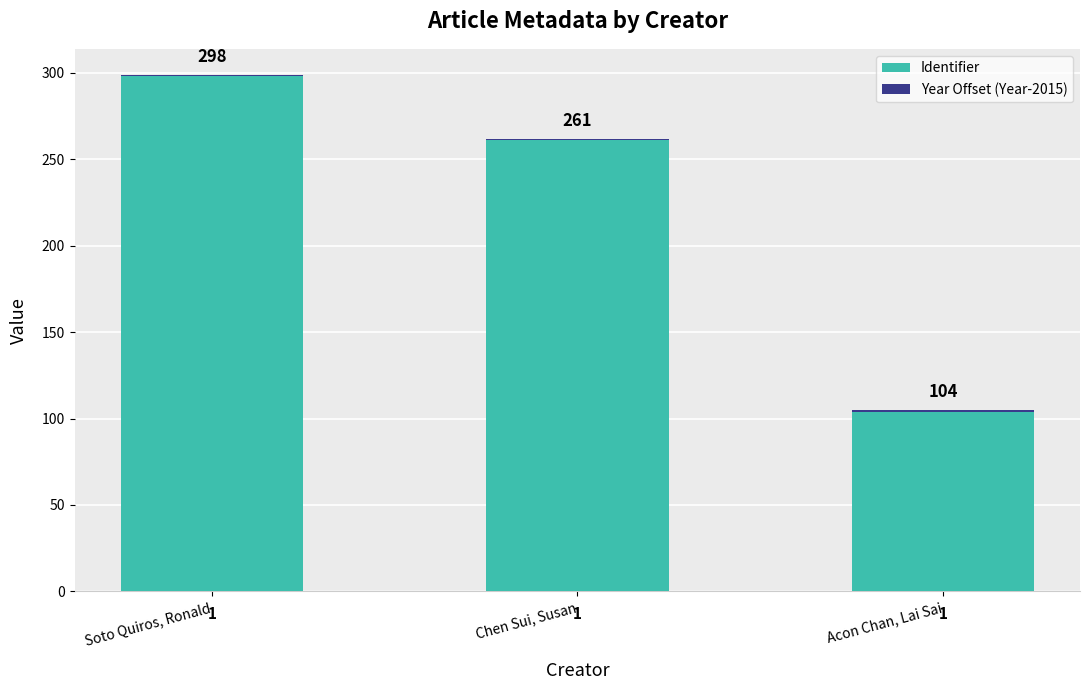

At which label is Identifier closest to 201?

Chen Sui, Susan